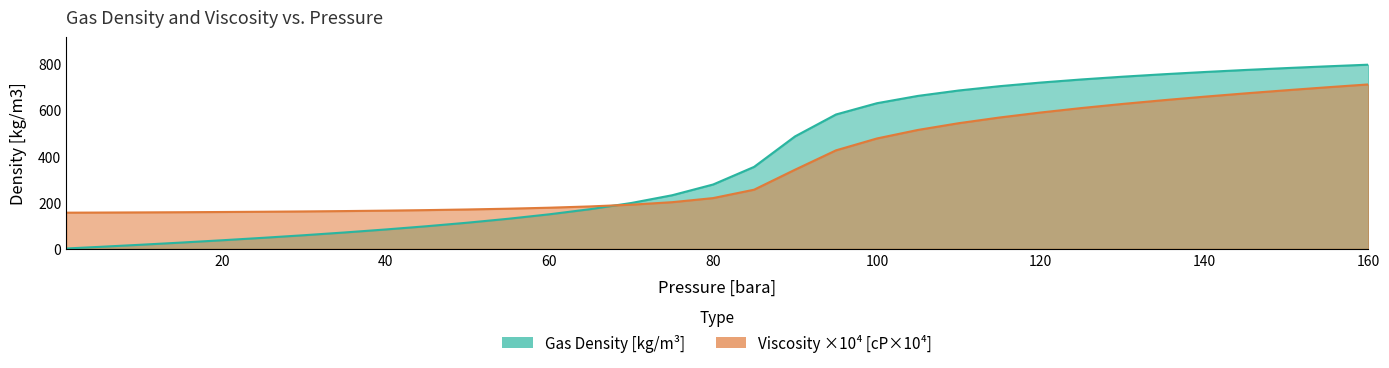

Between 110 and 155, which series saw the biggest shift?

viscg